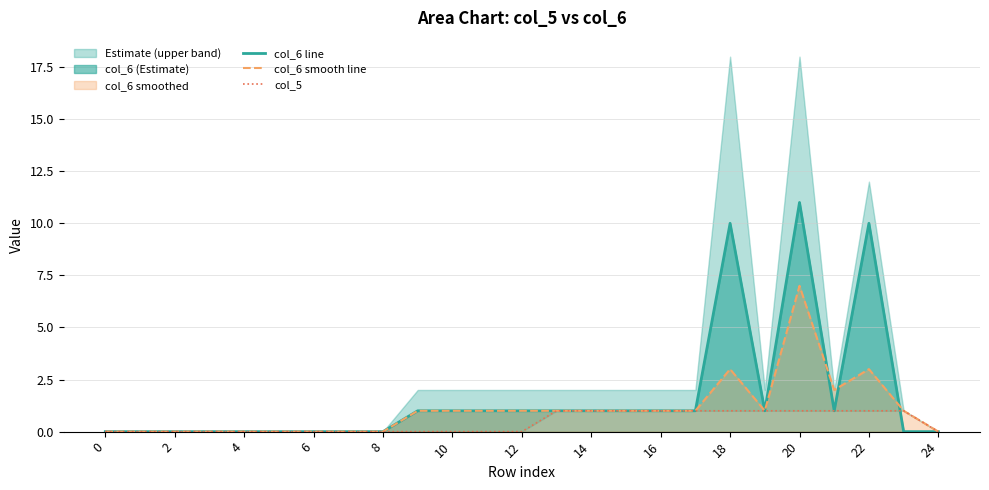

How many lines are shown in the chart?

3